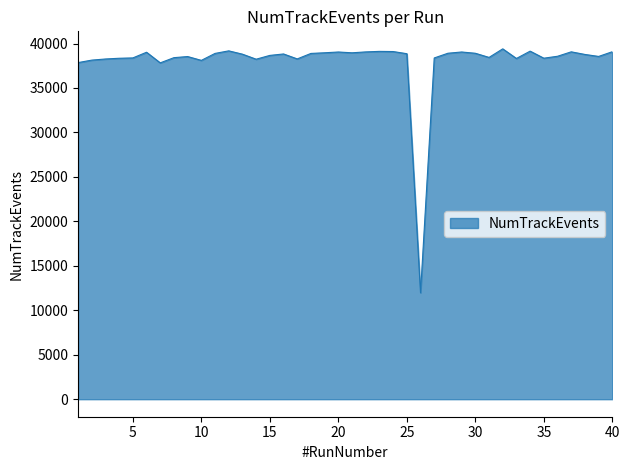

What is the minimum value shown in the chart?

11975